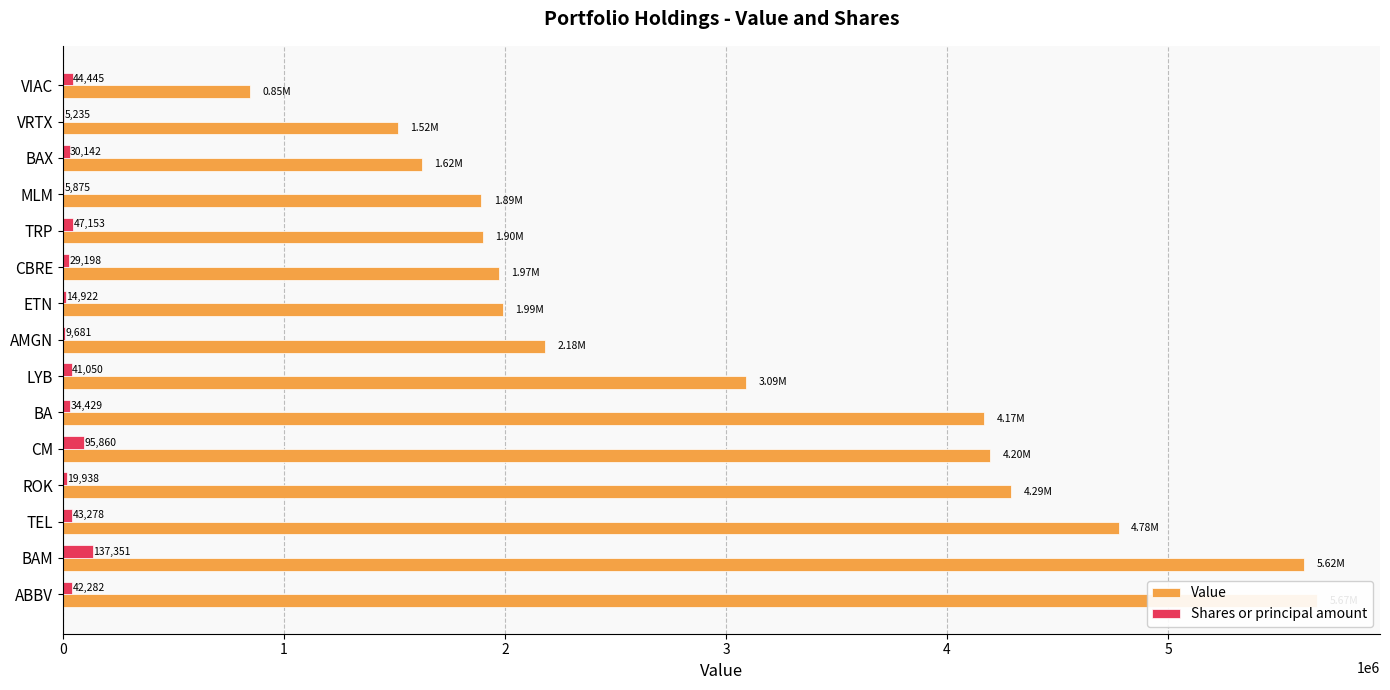

What is the value of the Shares or principal amount bar at the 11th from the left?

47153